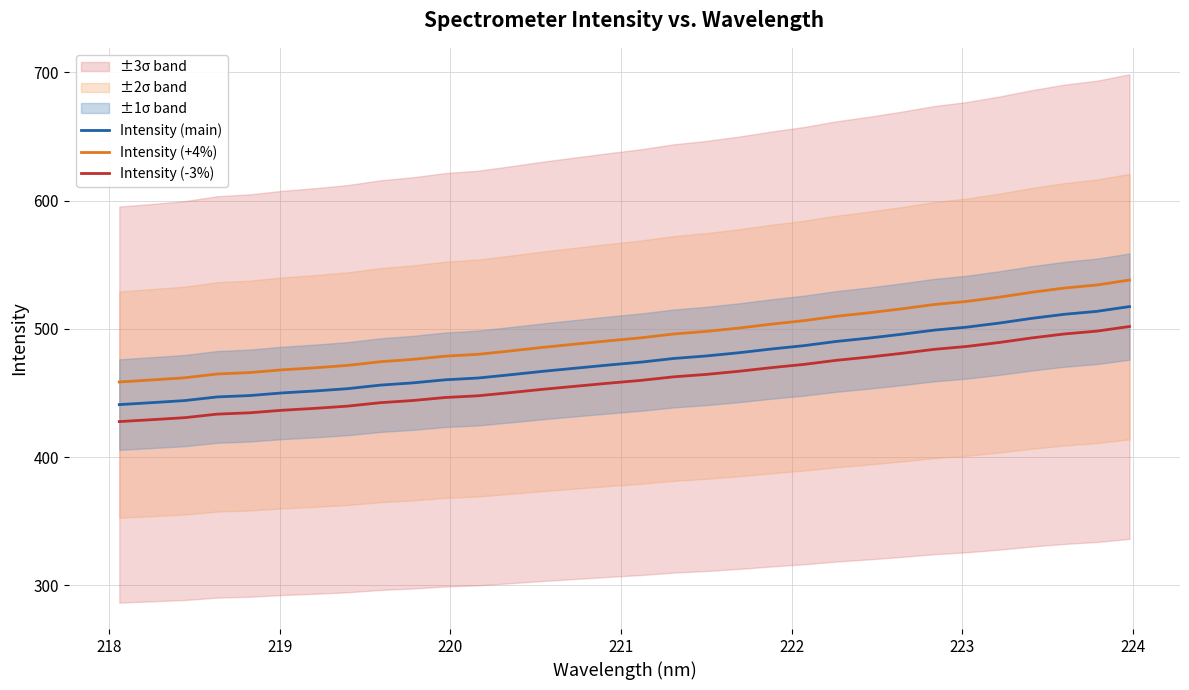

Reading left to right, transcribe all the data shown in this chart.

Intensity (main): 441.0	442.5	444.1	447.0	448.0	450.1	451.6	453.4	456.2	457.9	460.4	461.7	464.3	467.0	469.4	471.8	474.1	476.9	478.9	481.4	484.3	486.9	490.2	492.9	495.8	499.0	501.4	504.6	508.2	511.4	513.7	517.4
Intensity (+4%): 458.6	460.2	461.9	464.9	466.0	468.1	469.7	471.5	474.4	476.2	478.8	480.2	482.9	485.6	488.2	490.7	493.1	496.0	498.1	500.7	503.7	506.4	509.8	512.6	515.6	519.0	521.4	524.7	528.6	531.9	534.2	538.1
Intensity (-3%): 427.8	429.2	430.8	433.6	434.6	436.6	438.1	439.8	442.5	444.2	446.5	447.9	450.4	453.0	455.3	457.7	459.9	462.6	464.5	467.0	469.8	472.3	475.5	478.1	480.9	484.1	486.3	489.4	493.0	496.1	498.3	501.9